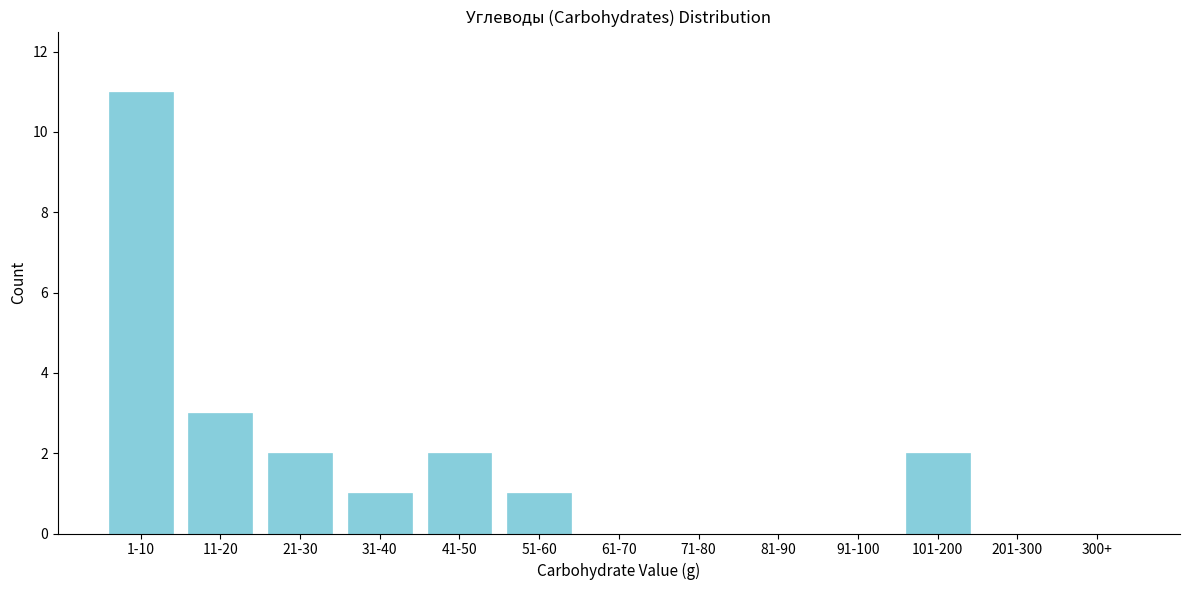

Reading right to left, what are all the values shown in this chart?

300+=0	201-300=0	101-200=2	91-100=0	81-90=0	71-80=0	61-70=0	51-60=1	41-50=2	31-40=1	21-30=2	11-20=3	1-10=11